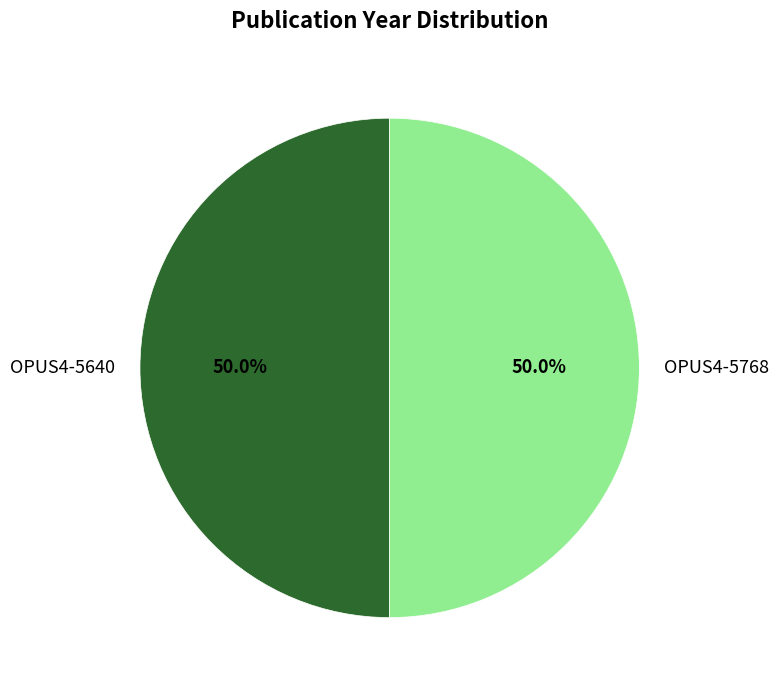

What is the ratio of the value at OPUS4-5768 to the value at OPUS4-5640?

1.0